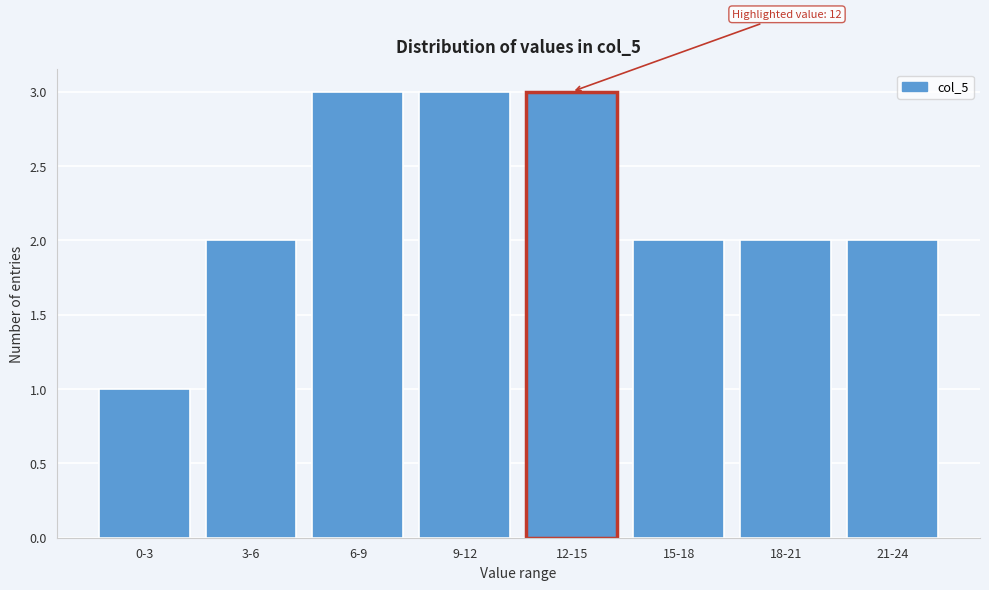

Reading left to right, extract all data points from this chart.

1	2	3	3	3	2	2	2